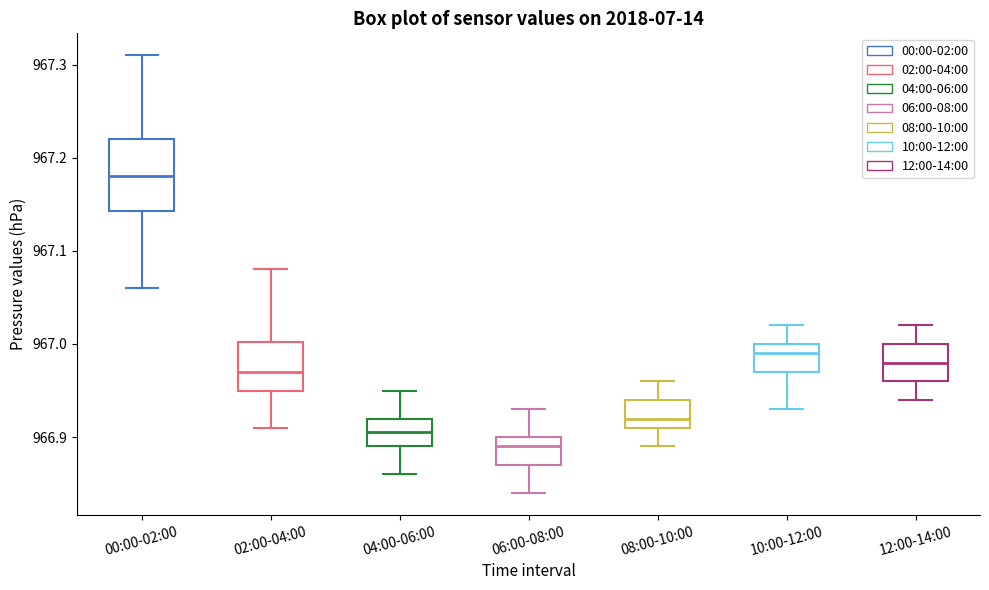

Reading left to right, transcribe this box plot: for each box, give where its median line is, the range the box spans, and where its two whiskers end, as read against the y-axis. The values are not printed on the chart, so give them approximately, as read against the axis.

00:00-02:00: median 967.18, box 967.14 to 967.22, whiskers 967.06 to 967.31
02:00-04:00: median 966.97, box 966.95 to 967.00, whiskers 966.91 to 967.08
04:00-06:00: median 966.91, box 966.89 to 966.92, whiskers 966.86 to 966.95
06:00-08:00: median 966.89, box 966.87 to 966.90, whiskers 966.84 to 966.93
08:00-10:00: median 966.92, box 966.91 to 966.94, whiskers 966.89 to 966.96
10:00-12:00: median 966.99, box 966.97 to 967.00, whiskers 966.93 to 967.02
12:00-14:00: median 966.98, box 966.96 to 967.00, whiskers 966.94 to 967.02